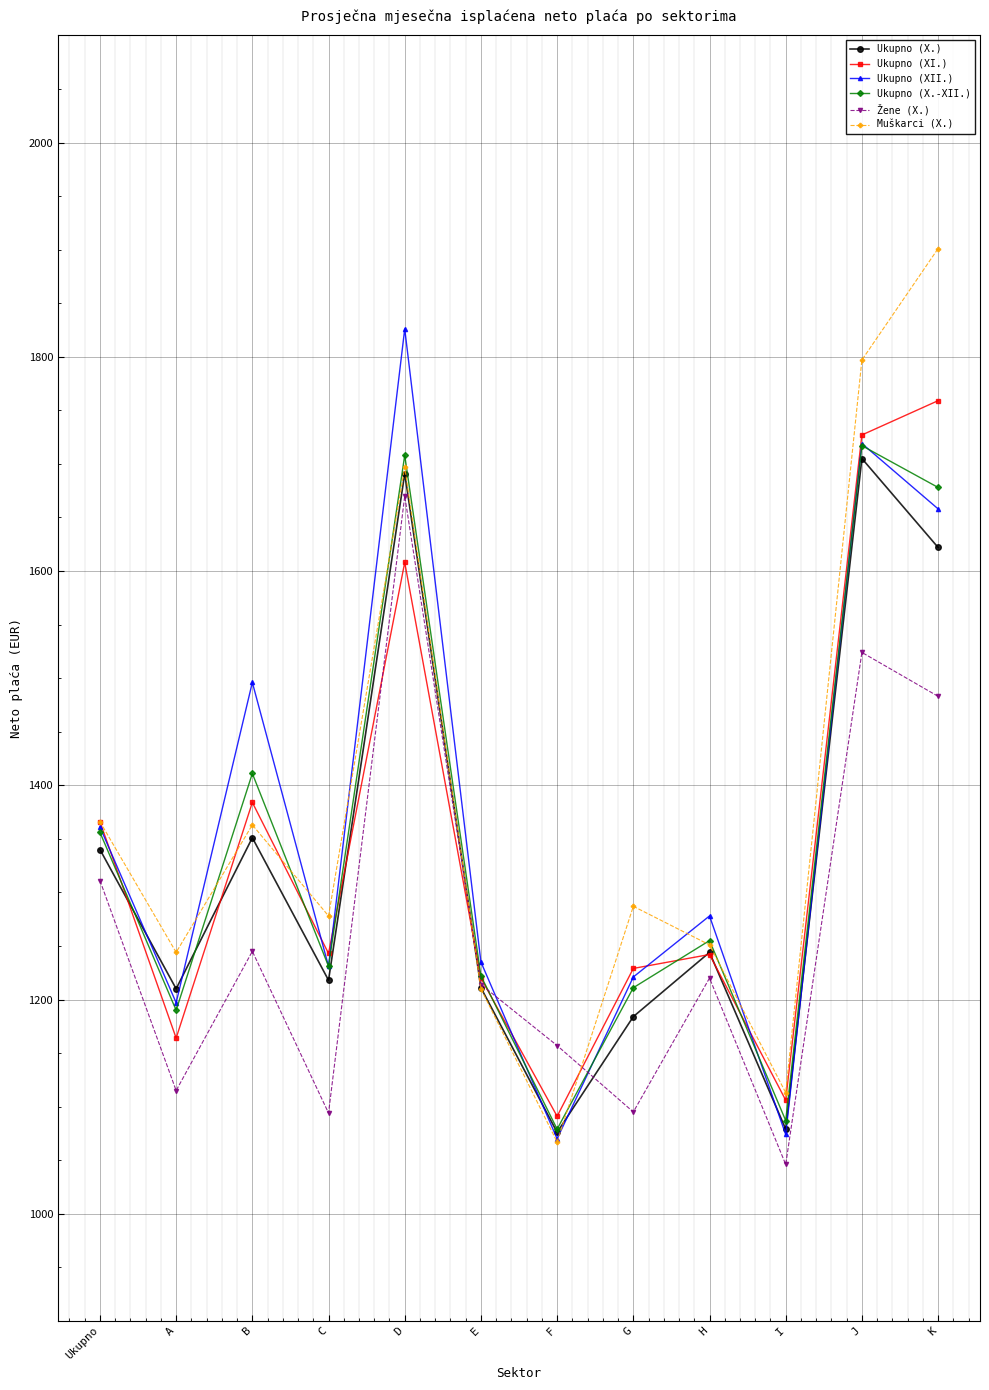

Rank the series by their maximum value, from highest to lowest.

Muškarci (X.), Ukupno (XII.), Ukupno (XI.), Ukupno (X.-XII.), Ukupno (X.), Žene (X.)